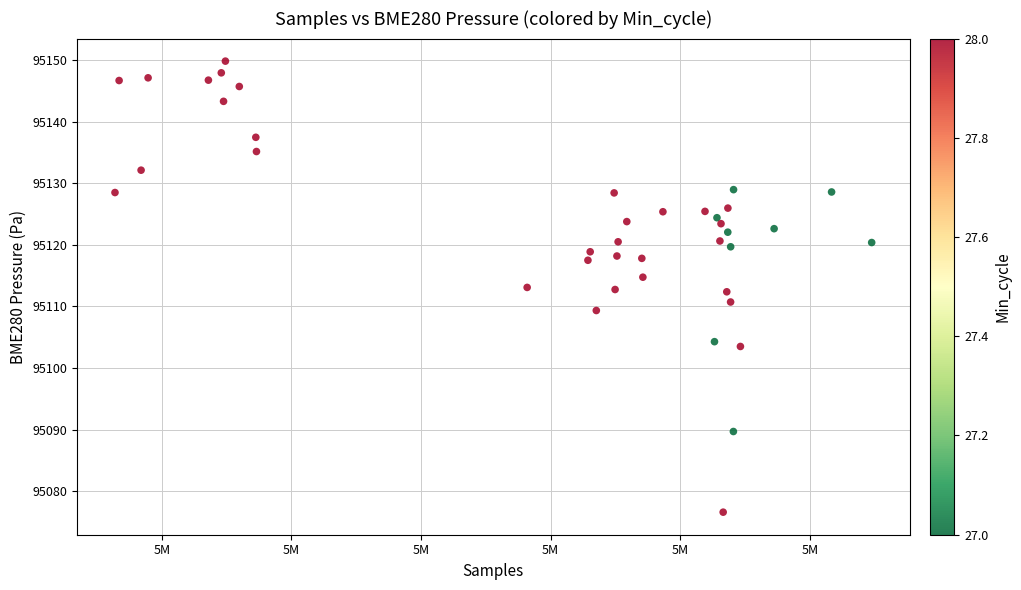

What is the range of X values (max minus min)?

116790.0